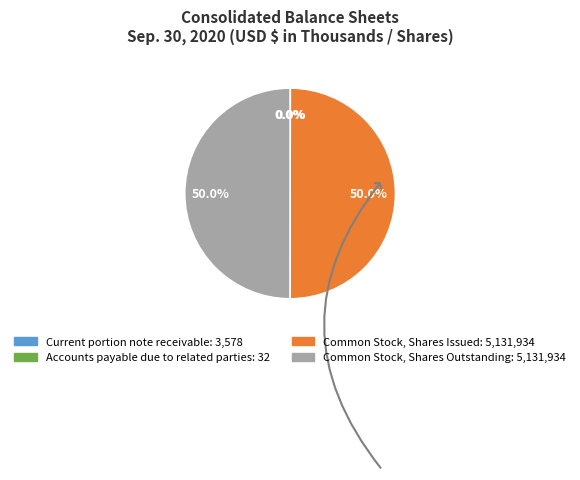

What is the ratio of the value at Common Stock, Shares Issued to the value at Common Stock, Shares Outstanding?

1.0